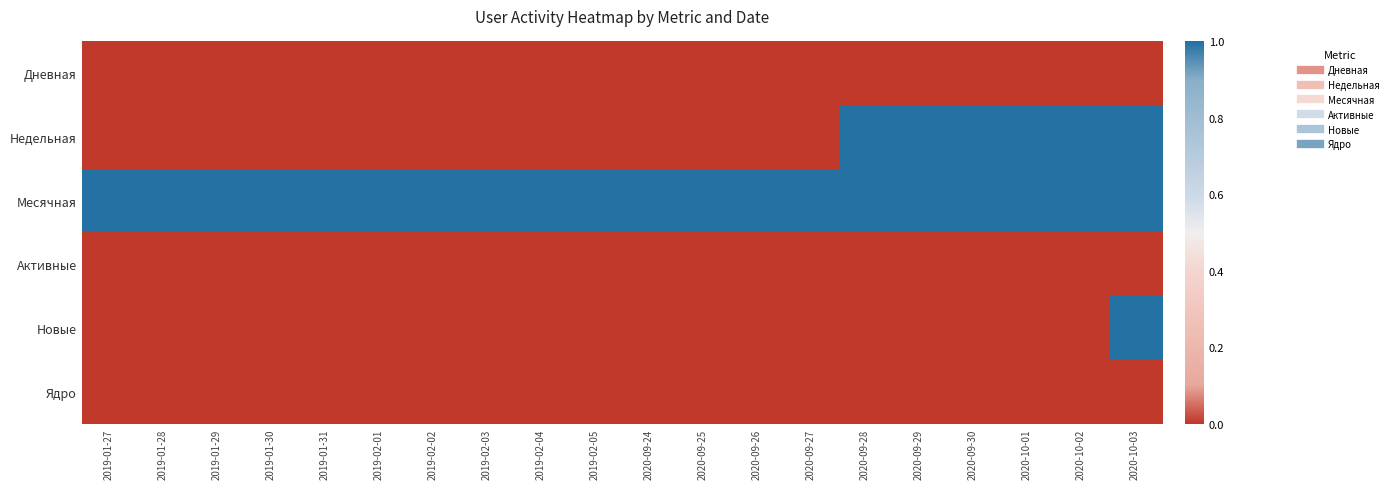

Reading left to right, list all the values displayed in this chart.

Дневная: 2019-01-27=0	2019-01-28=0	2019-01-29=0	2019-01-30=0	2019-01-31=0	2019-02-01=0	2019-02-02=0	2019-02-03=0	2019-02-04=0	2019-02-05=0	2020-09-24=0	2020-09-25=0	2020-09-26=0	2020-09-27=0	2020-09-28=0	2020-09-29=0	2020-09-30=0	2020-10-01=0	2020-10-02=0	2020-10-03=0
Недельная: 2019-01-27=0	2019-01-28=0	2019-01-29=0	2019-01-30=0	2019-01-31=0	2019-02-01=0	2019-02-02=0	2019-02-03=0	2019-02-04=0	2019-02-05=0	2020-09-24=0	2020-09-25=0	2020-09-26=0	2020-09-27=0	2020-09-28=1	2020-09-29=1	2020-09-30=1	2020-10-01=1	2020-10-02=1	2020-10-03=1
Месячная: 2019-01-27=1	2019-01-28=1	2019-01-29=1	2019-01-30=1	2019-01-31=1	2019-02-01=1	2019-02-02=1	2019-02-03=1	2019-02-04=1	2019-02-05=1	2020-09-24=1	2020-09-25=1	2020-09-26=1	2020-09-27=1	2020-09-28=1	2020-09-29=1	2020-09-30=1	2020-10-01=1	2020-10-02=1	2020-10-03=1
Активные: 2019-01-27=0	2019-01-28=0	2019-01-29=0	2019-01-30=0	2019-01-31=0	2019-02-01=0	2019-02-02=0	2019-02-03=0	2019-02-04=0	2019-02-05=0	2020-09-24=0	2020-09-25=0	2020-09-26=0	2020-09-27=0	2020-09-28=0	2020-09-29=0	2020-09-30=0	2020-10-01=0	2020-10-02=0	2020-10-03=0
Новые: 2019-01-27=0	2019-01-28=0	2019-01-29=0	2019-01-30=0	2019-01-31=0	2019-02-01=0	2019-02-02=0	2019-02-03=0	2019-02-04=0	2019-02-05=0	2020-09-24=0	2020-09-25=0	2020-09-26=0	2020-09-27=0	2020-09-28=0	2020-09-29=0	2020-09-30=0	2020-10-01=0	2020-10-02=0	2020-10-03=1
Ядро: 2019-01-27=0	2019-01-28=0	2019-01-29=0	2019-01-30=0	2019-01-31=0	2019-02-01=0	2019-02-02=0	2019-02-03=0	2019-02-04=0	2019-02-05=0	2020-09-24=0	2020-09-25=0	2020-09-26=0	2020-09-27=0	2020-09-28=0	2020-09-29=0	2020-09-30=0	2020-10-01=0	2020-10-02=0	2020-10-03=0